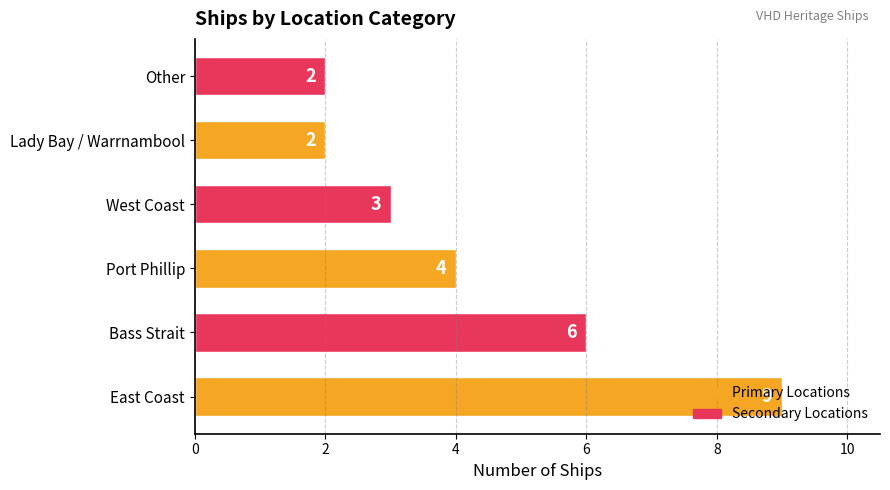

What is the greatest value displayed?

9